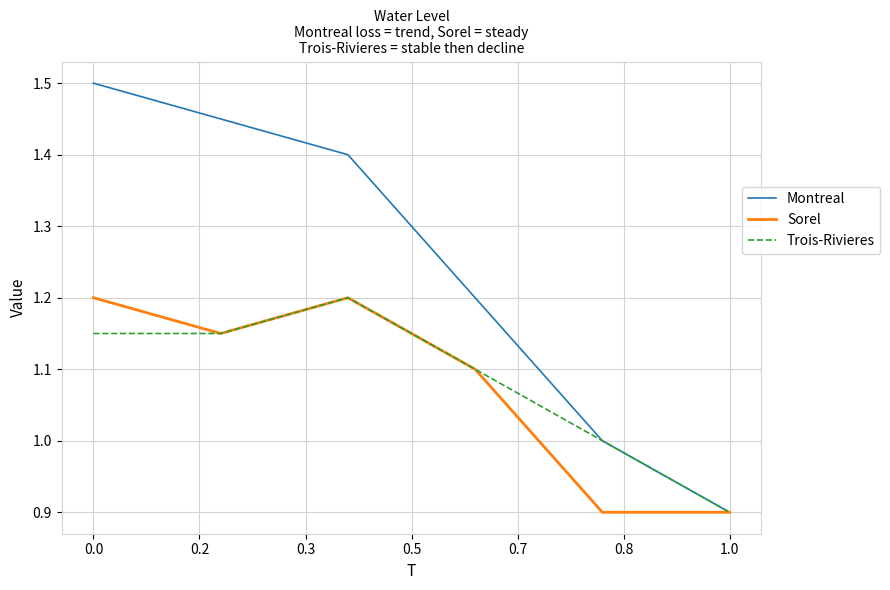

Which series has the largest total across all categories?

Montreal